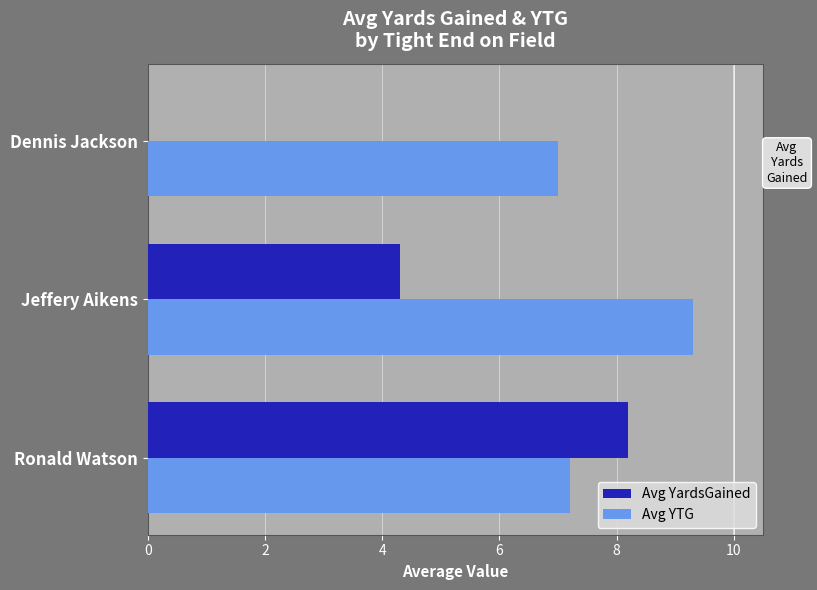

How many positive values does the Avg YardsGained series have?

2